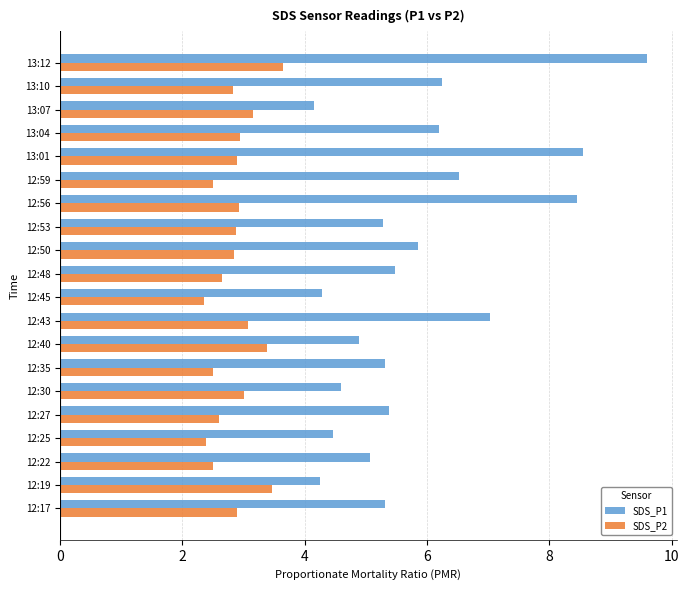

True or false: SDS_P1 has a value of 7.0 at 12:25.

False